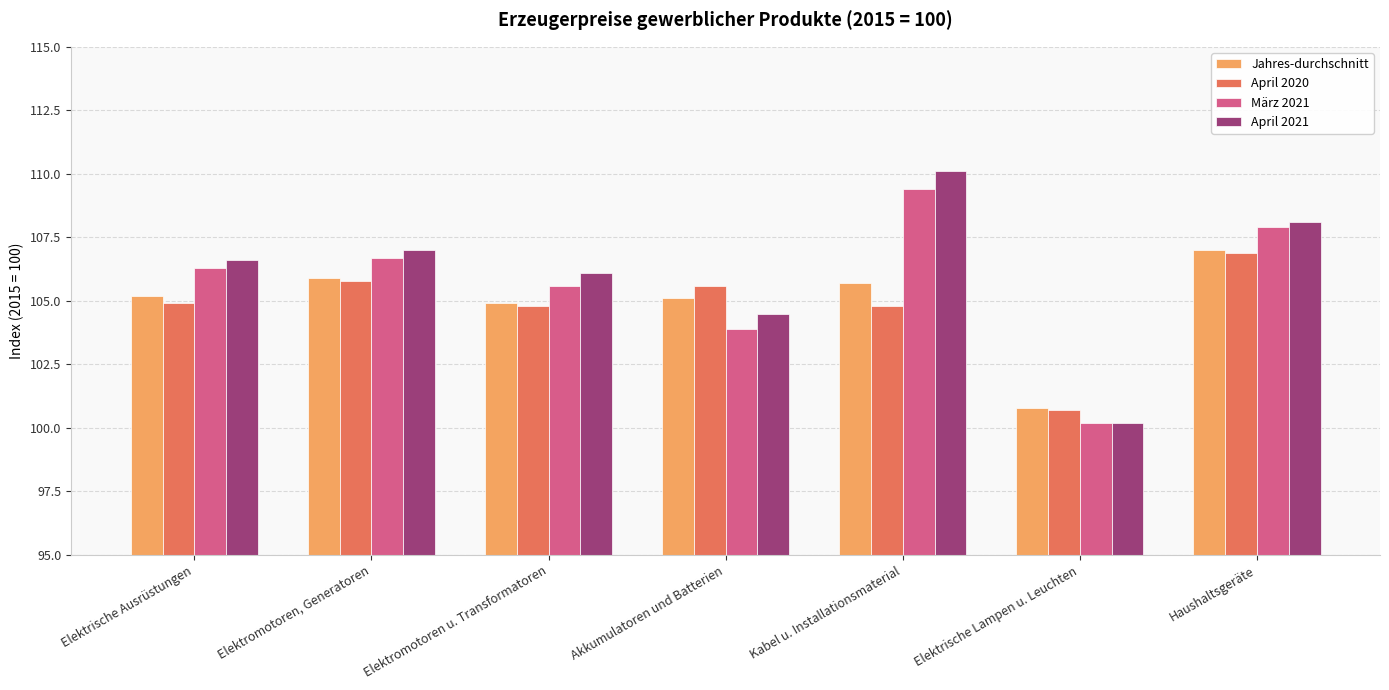

What is the total value across all series at Elektromotoren, Generatoren?

425.4